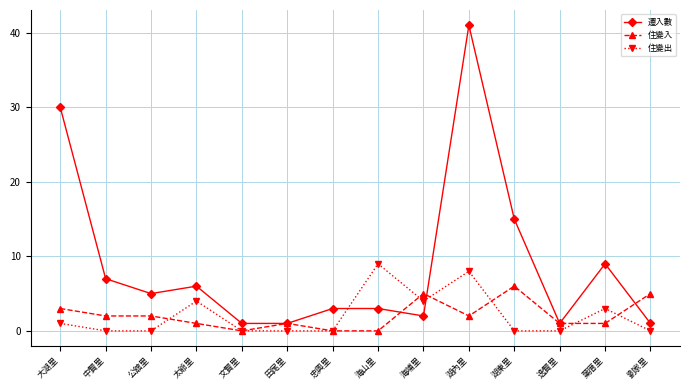

How many data points in 遷入數 are less than 5?

7